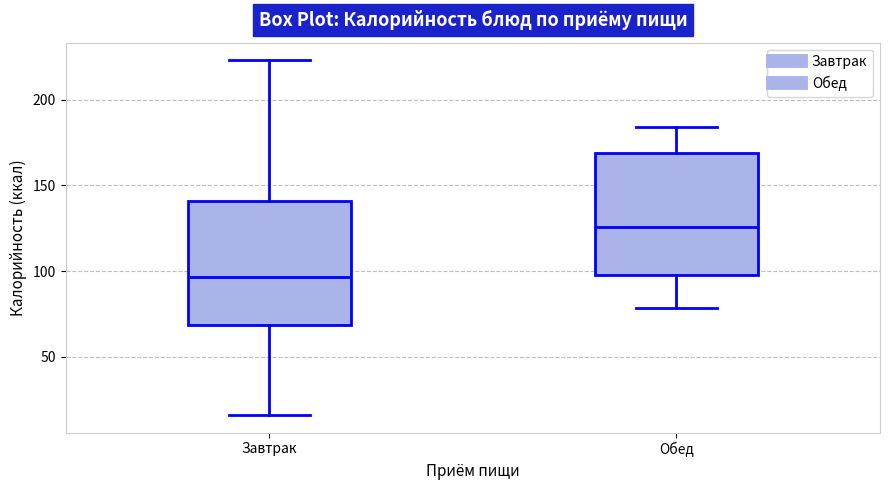

Reading left to right, transcribe this box plot: for each box, give where its median line is, the range the box spans, and where its two whiskers end, as read against the y-axis. The values are not printed on the chart, so give them approximately, as read against the axis.

Завтрак: median 95, box 70 to 140, whiskers 15 to 225
Обед: median 125, box 100 to 170, whiskers 80 to 185